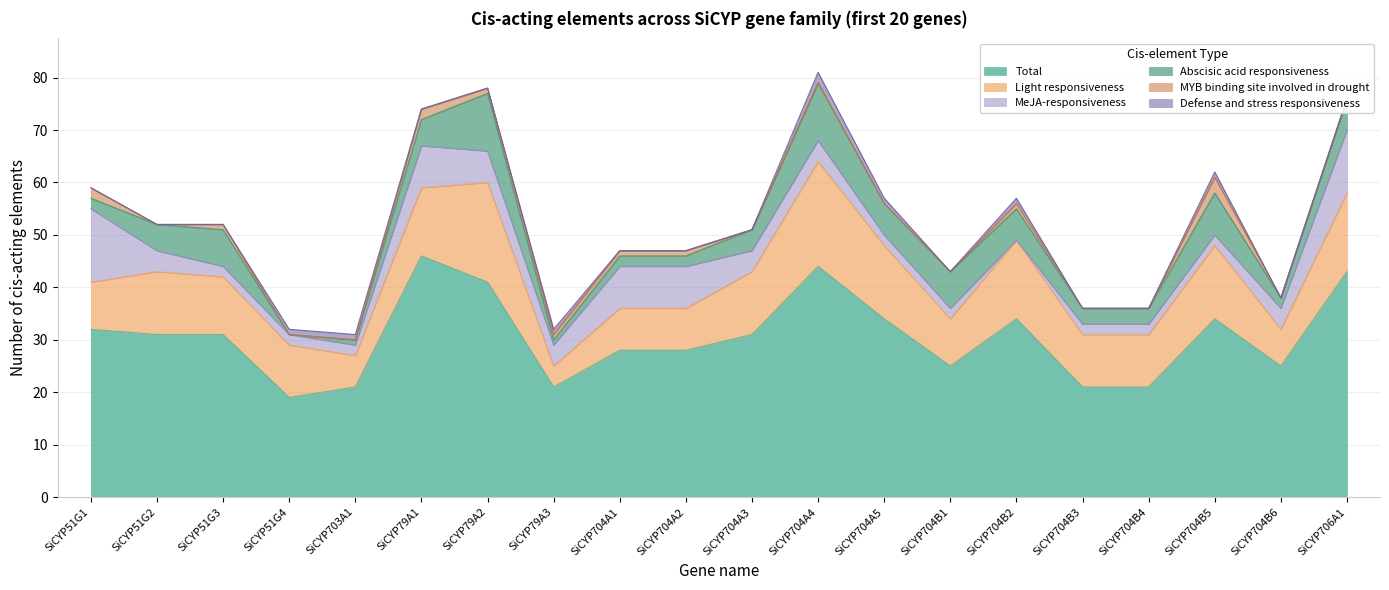

At which category does MeJA-responsiveness reach its first local valley?

SiCYP79A3